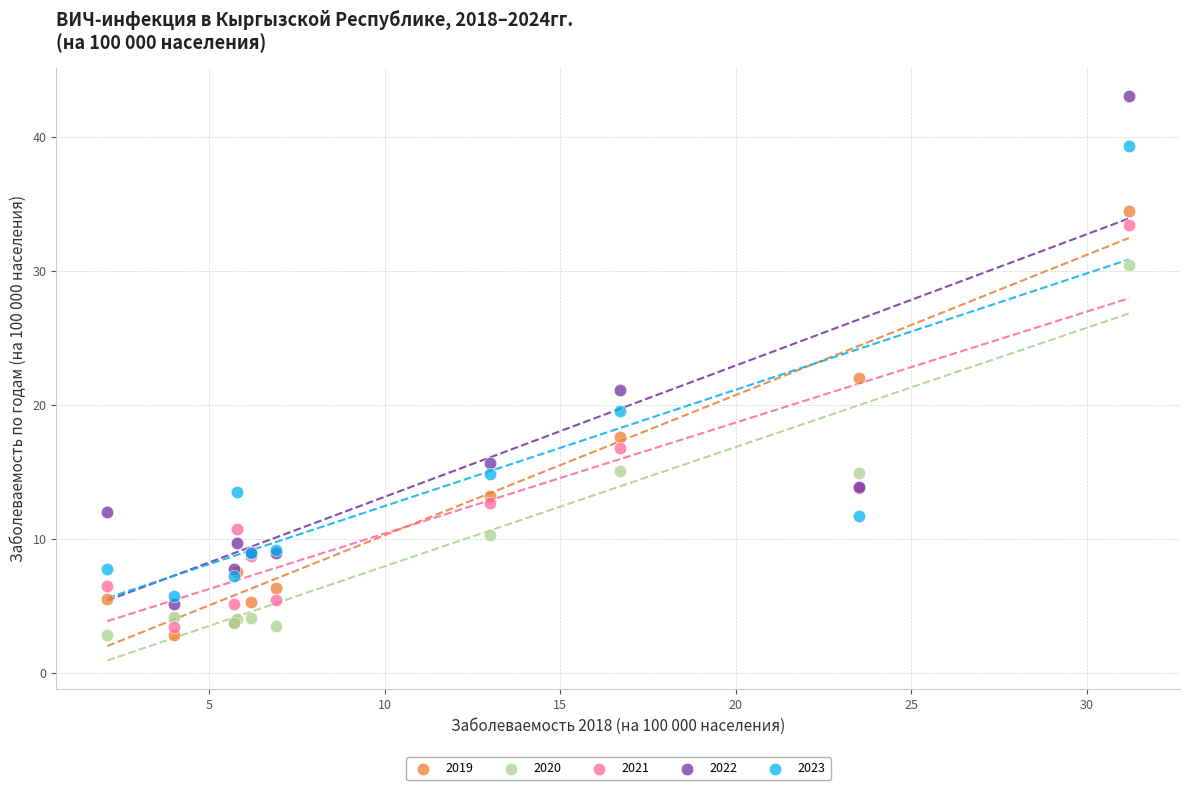

What is the X range (max minus min) for the scatter plot?

29.1